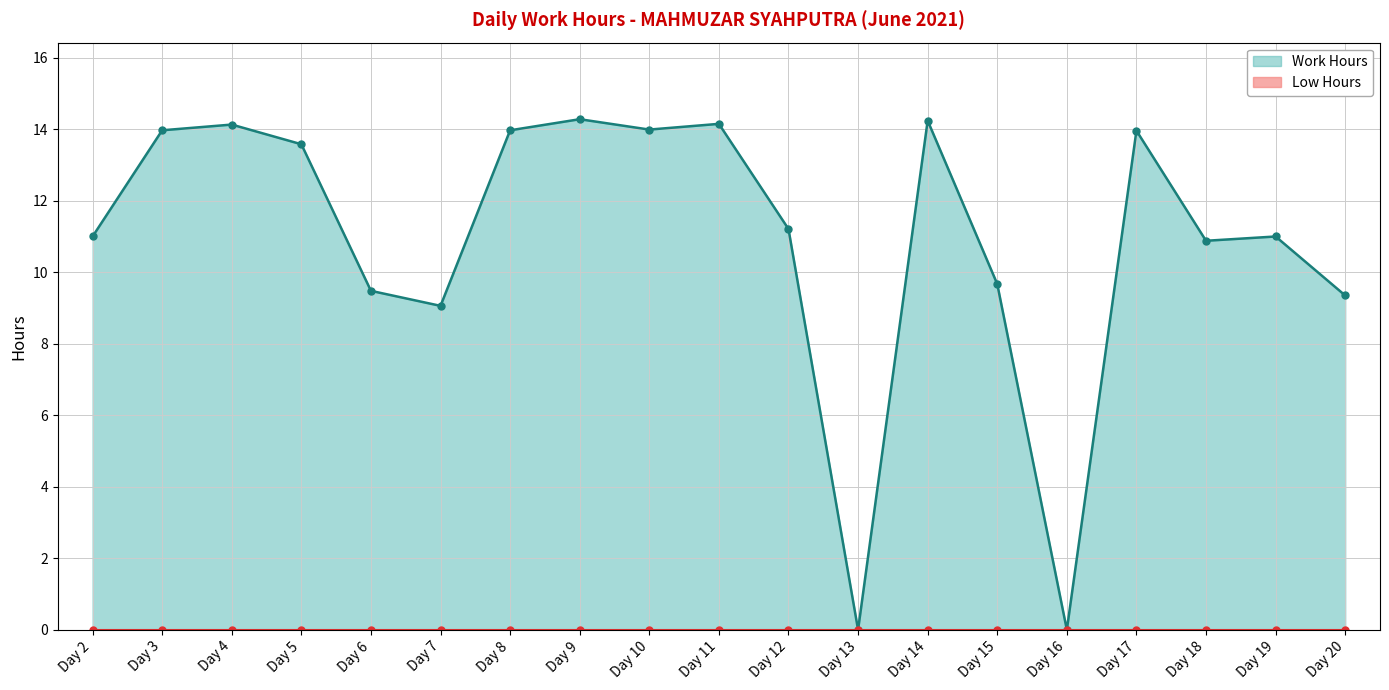

At which label is the value closest to 7?

Day 7